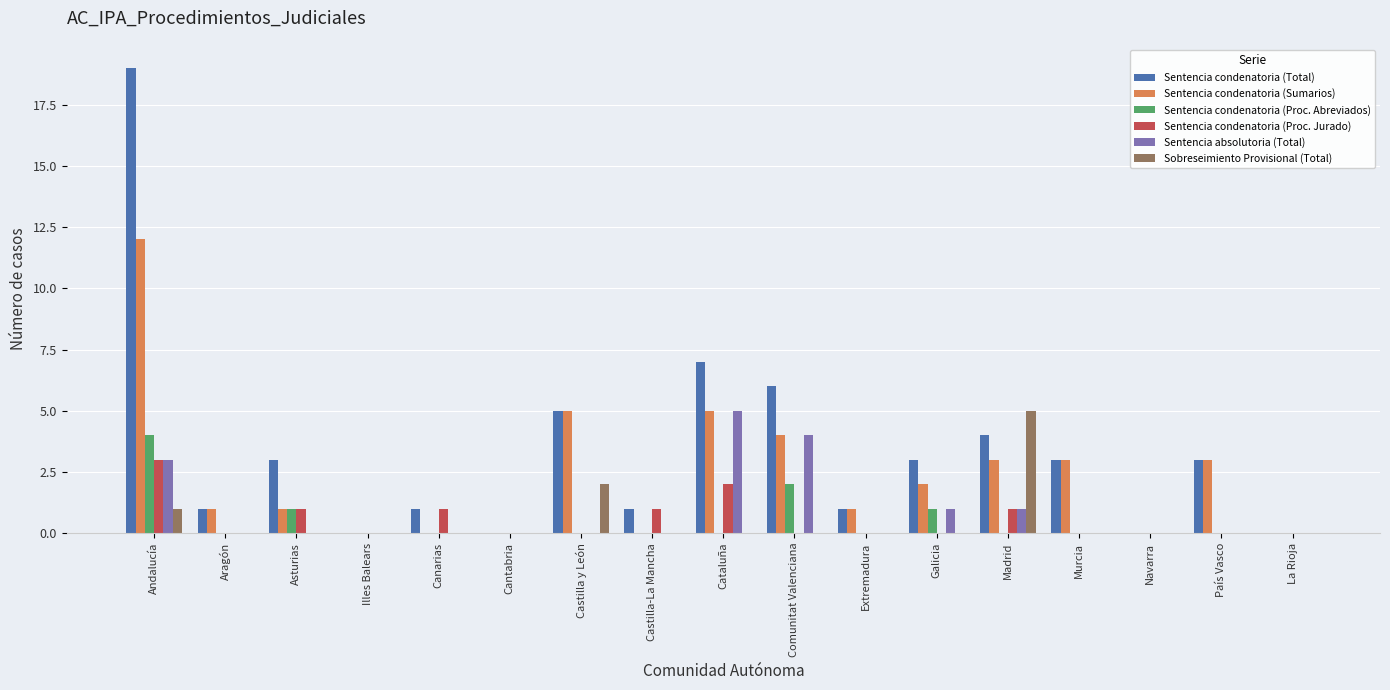

How many groups of bars are there?

17